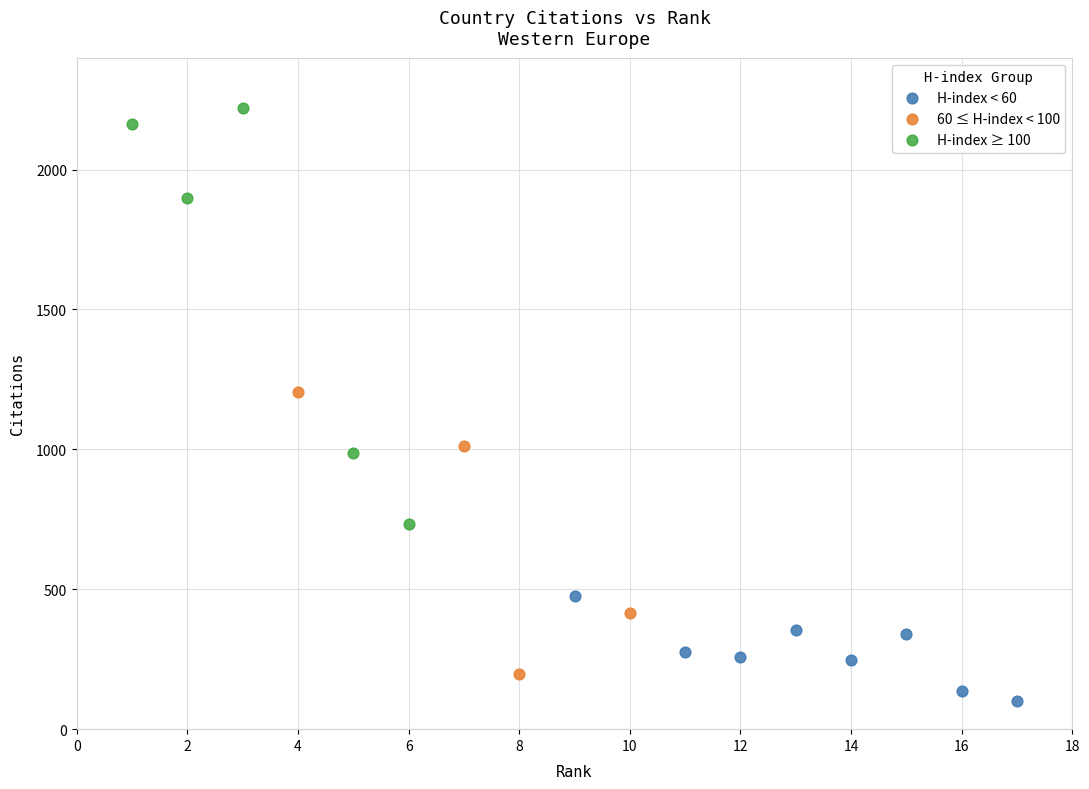

Which series reaches the maximum Y coordinate?

H-index ≥ 100